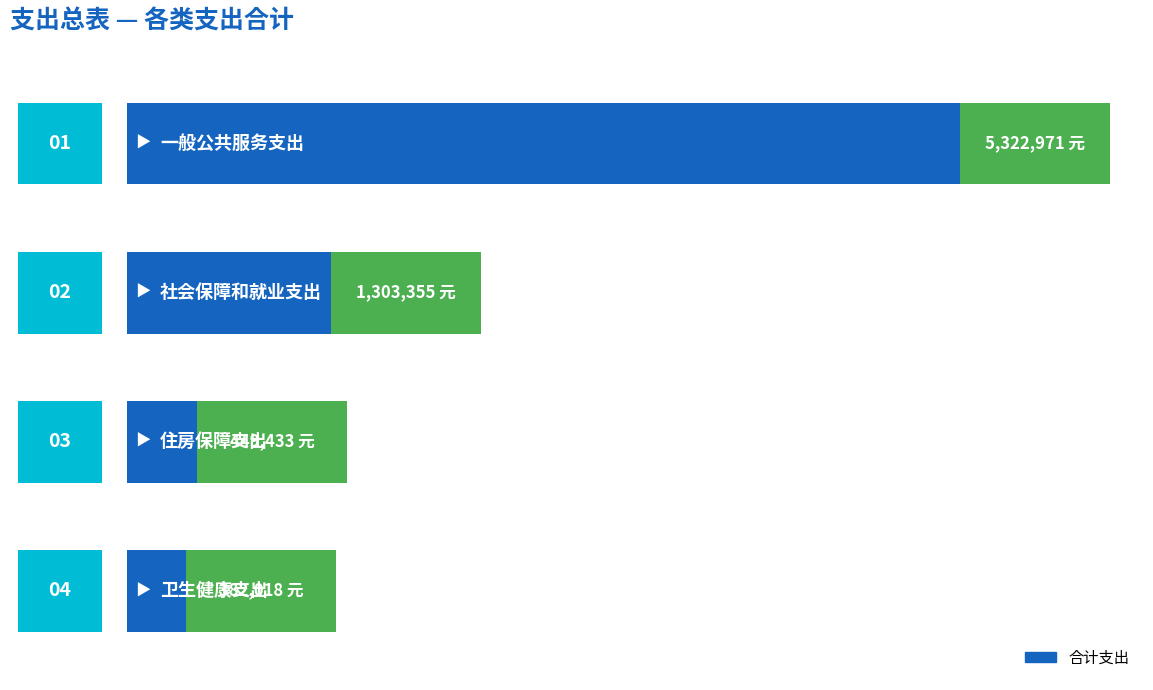

Does the chart contain any negative values?

No